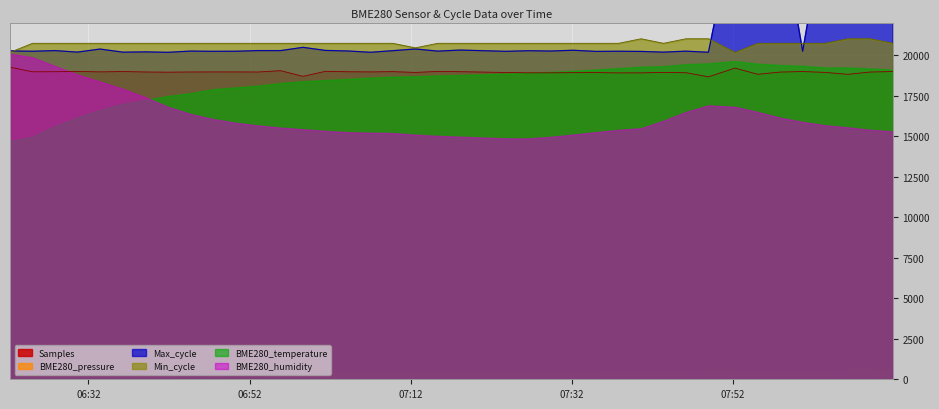

How many interior local peaks does the Samples series have?

11